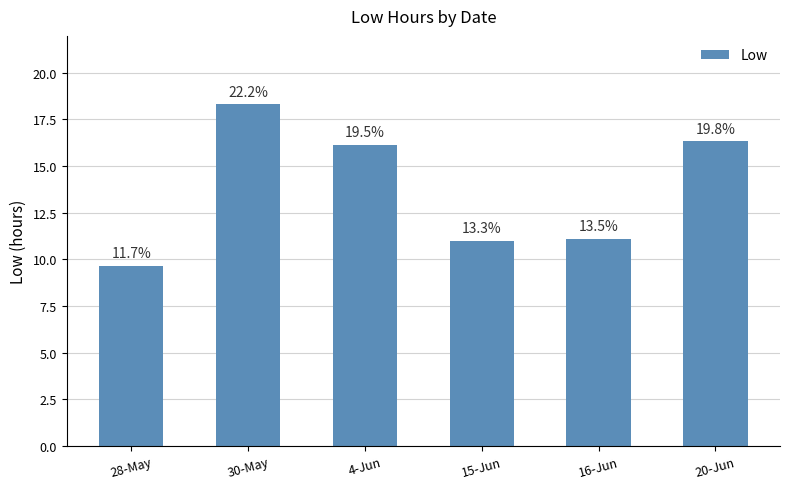

What is the value of the 3rd bar from the left?

16.1